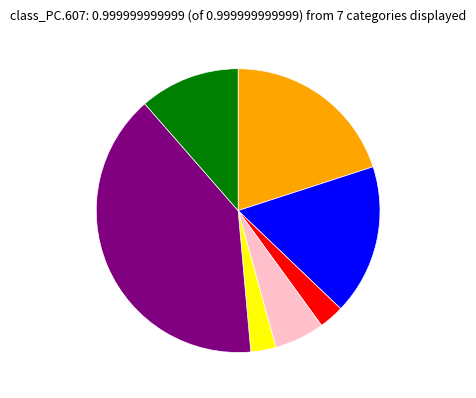

Is there a majority slice in this chart?

No